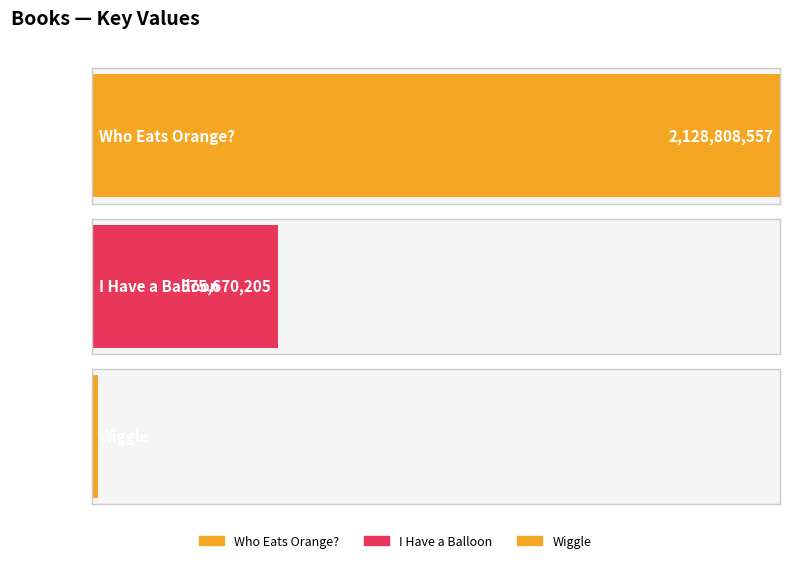

Which label corresponds to the largest value in the chart?

Who Eats Orange?